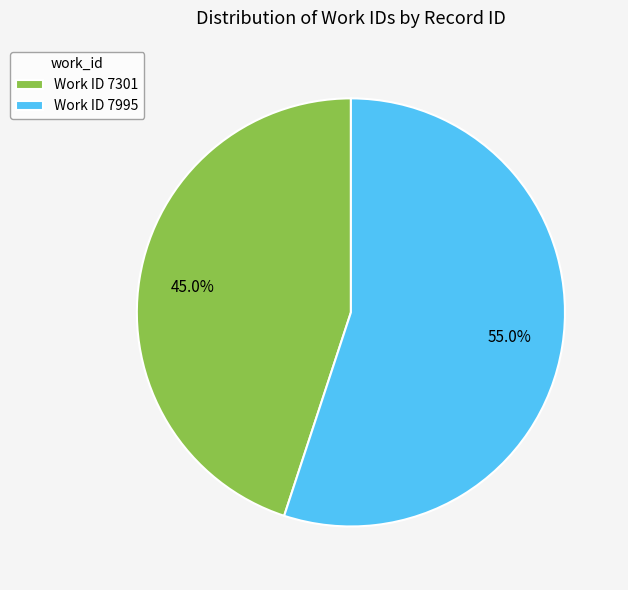

Combined, what portion of the pie is Work ID 7301 and Work ID 7995?

100.0%